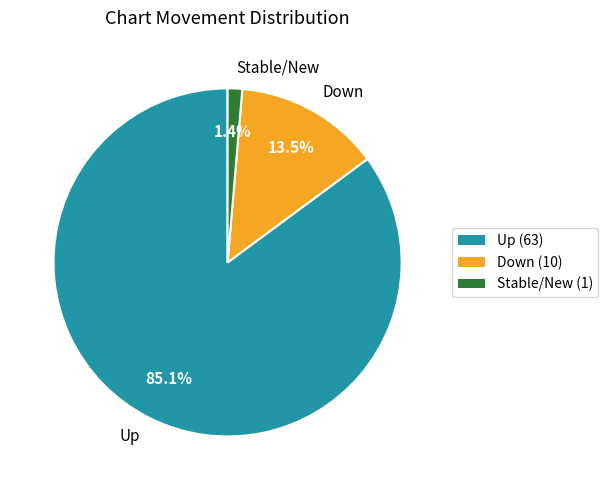

Is the sum of Up and Stable/New greater than half?

Yes